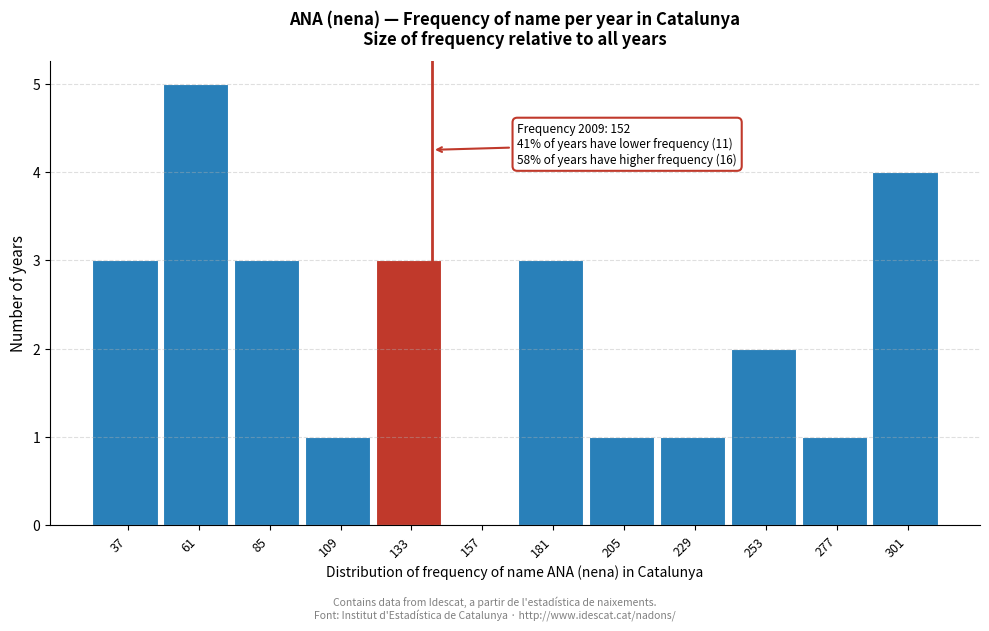

Reading left to right, transcribe all the data shown in this chart.

37=3	61=5	85=3	109=1	133=3	157=0	181=3	205=1	229=1	253=2	277=1	301=4